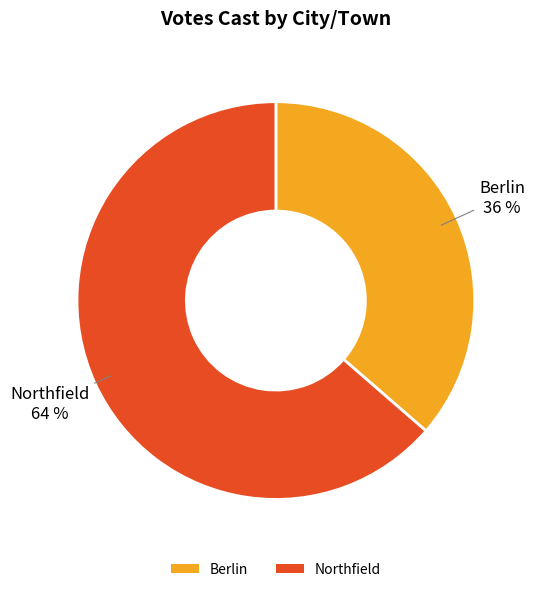

Is it true that Berlin is 44% of the pie?

False